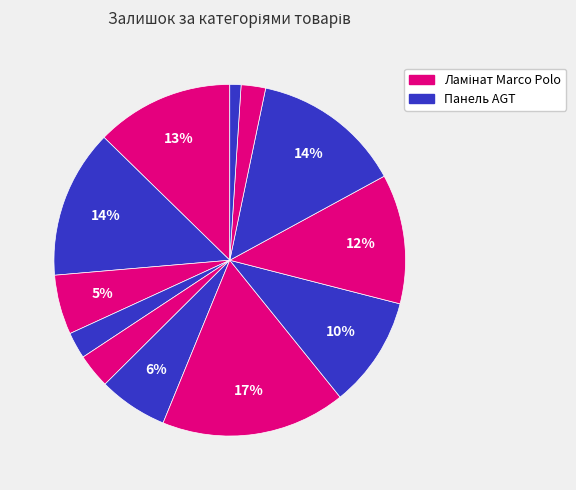

How many slices are in this pie chart?

12